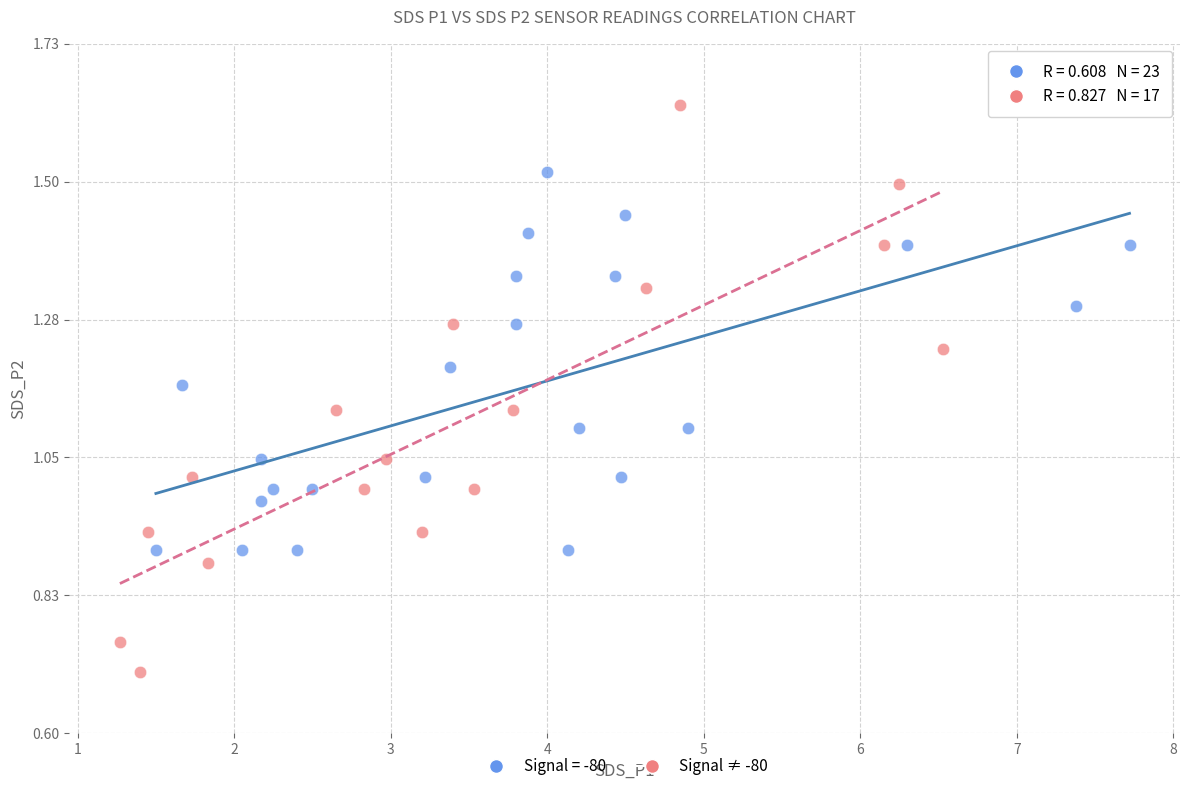

Which series has the widest spread of Y values?

Signal ≠ -80